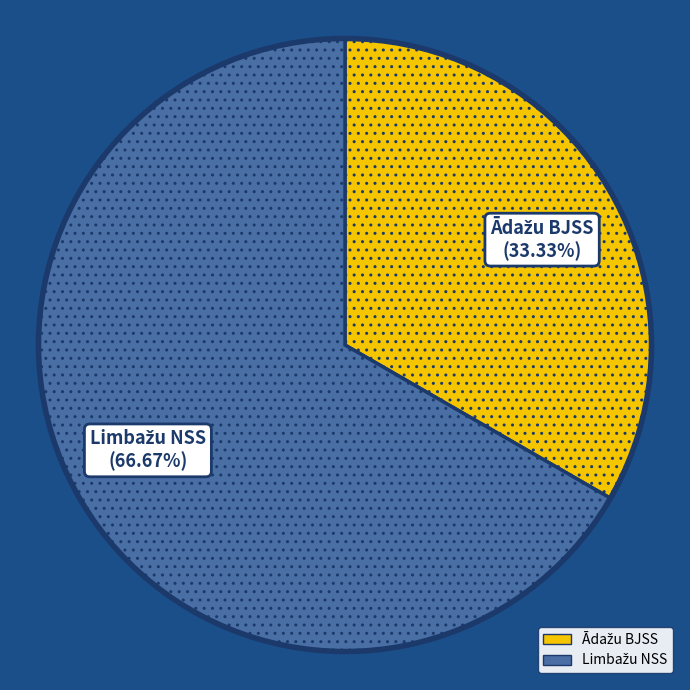

Is there any slice that represents more than half of the pie?

Yes